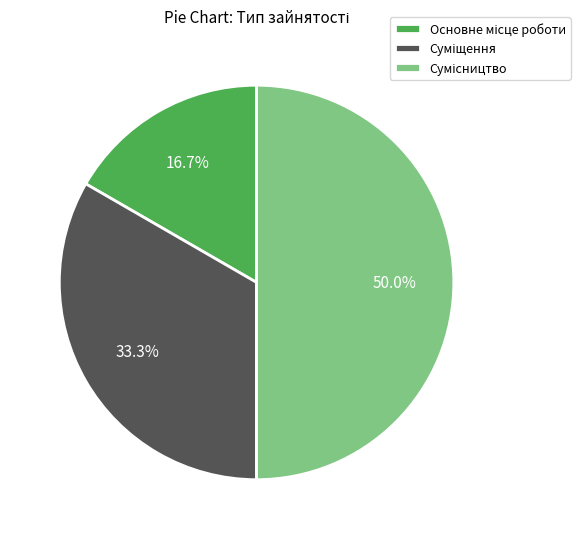

Which category has the smallest portion of the pie?

Основне місце роботи